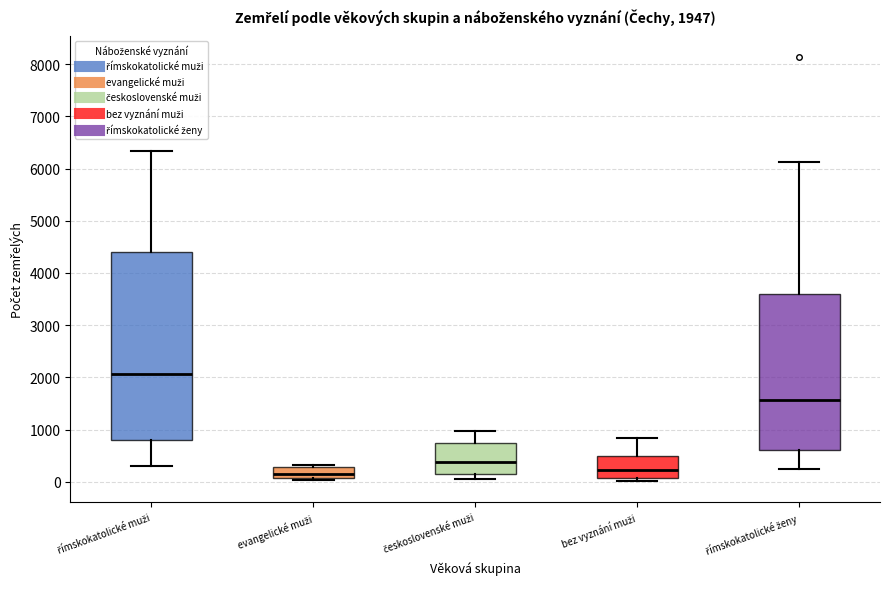

Comparing the boxes themselves (not the whiskers), which one is the tallest?

římskokatolické muži